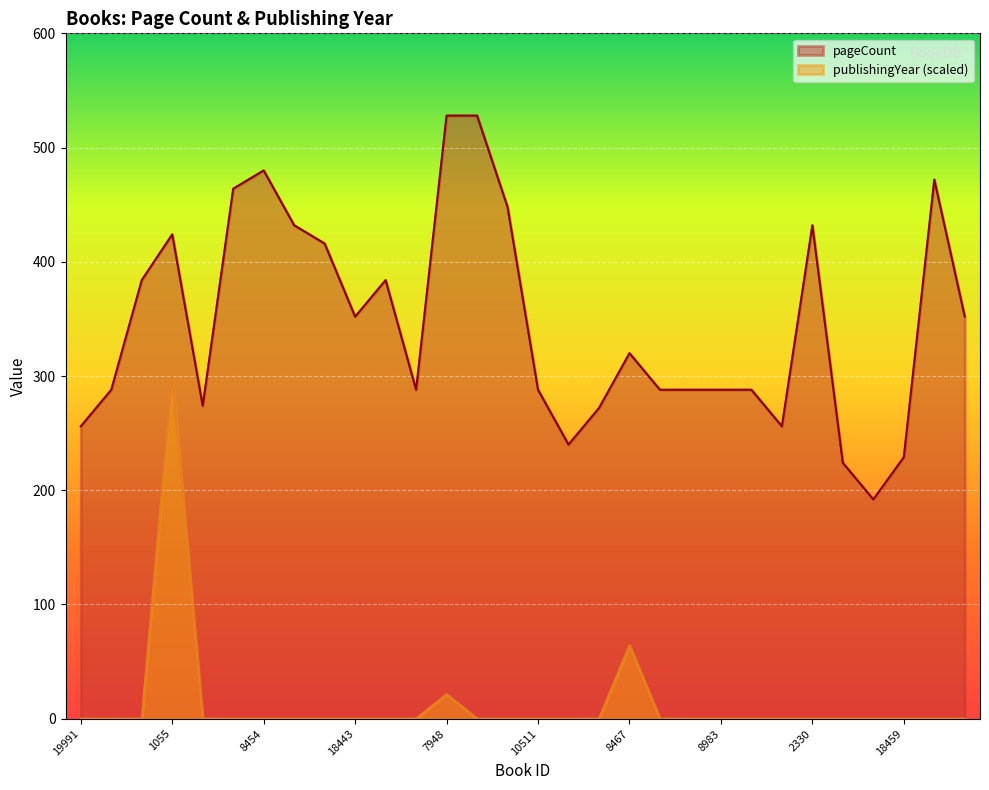

Reading left to right, list all the values displayed in this chart.

pageCount: 256.0	288.0	384.0	424.0	274.0	464.0	480.0	432.0	416.0	352.0	384.0	288.0	528.0	528.0	448.0	288.0	240.0	272.0	320.0	288.0	288.0	288.0	288.0	256.0	432.0	224.0	192.0	229.0	472.0	352.0
publishingYear: 0.0	0.0	0.0	300.0	0.0	0.0	0.0	0.0	0.0	0.0	0.0	0.0	21.4	0.0	0.0	0.0	0.0	0.0	64.3	0.0	0.0	0.0	0.0	0.0	0.0	0.0	0.0	0.0	0.0	0.0